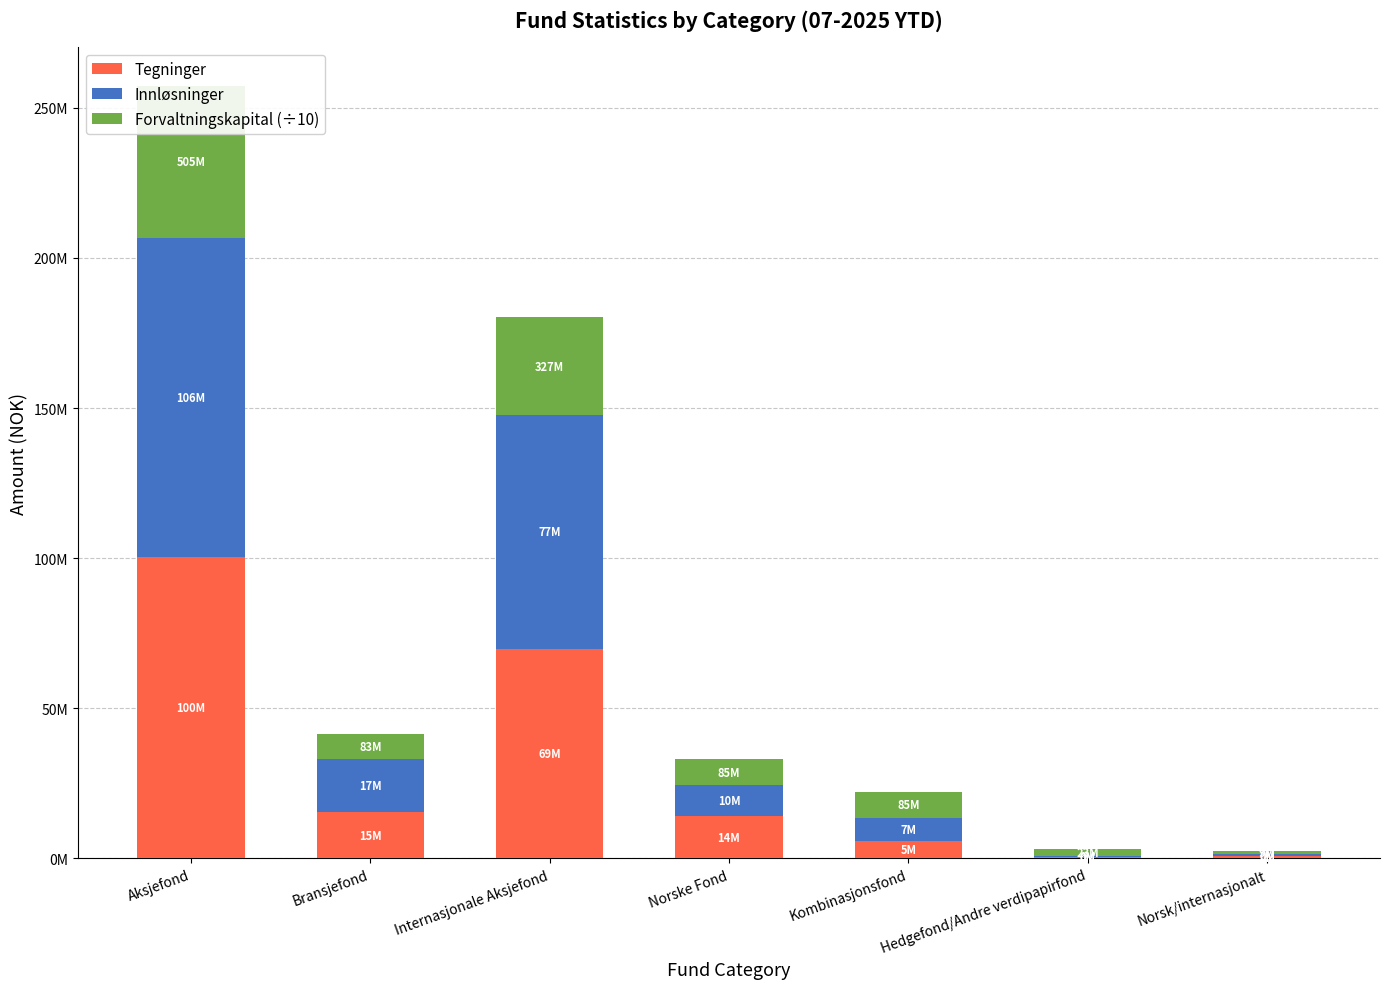

What position from the right is Kombinasjonsfond?

3